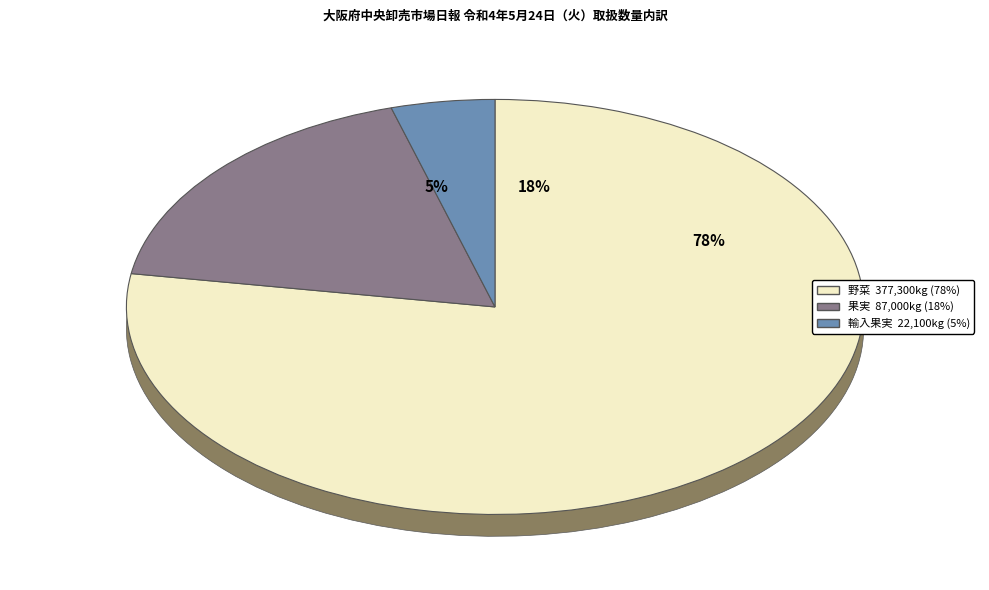

Count the number of slices in the pie.

3